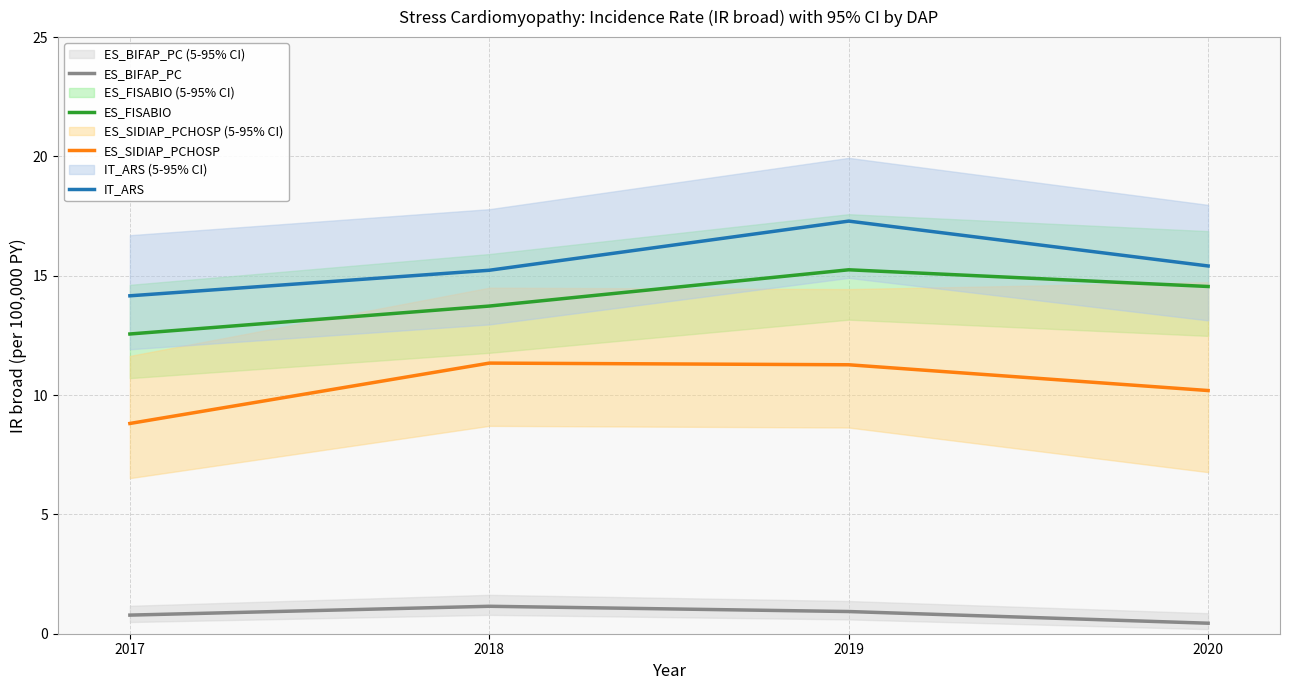

Between 2018 and 2019, which is larger?

2018